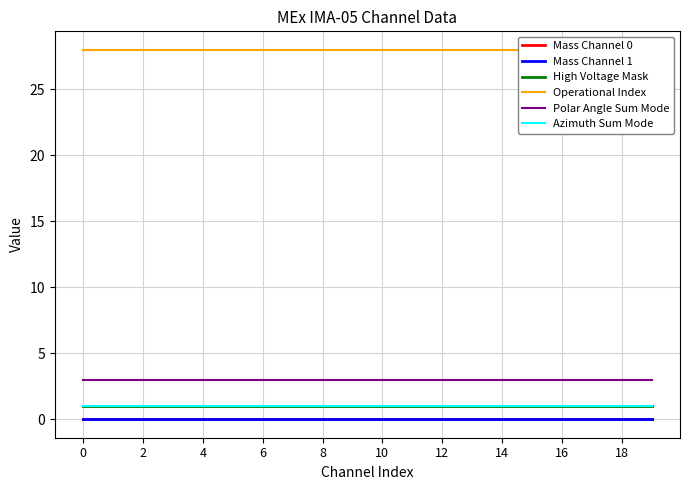

Reading left to right, what are all the values shown in this chart?

Mass Channel 0: 0	0	0	0	0	0	0	0	0	0	0	0	0	0	0	0	0	0	0	0
Mass Channel 1: 0	0	0	0	0	0	0	0	0	0	0	0	0	0	0	0	0	0	0	0
High Voltage Mask: 1	1	1	1	1	1	1	1	1	1	1	1	1	1	1	1	1	1	1	1
Operational Index: 28	28	28	28	28	28	28	28	28	28	28	28	28	28	28	28	28	28	28	28
Polar Angle Sum Mode: 3	3	3	3	3	3	3	3	3	3	3	3	3	3	3	3	3	3	3	3
Azimuth Sum Mode: 1	1	1	1	1	1	1	1	1	1	1	1	1	1	1	1	1	1	1	1